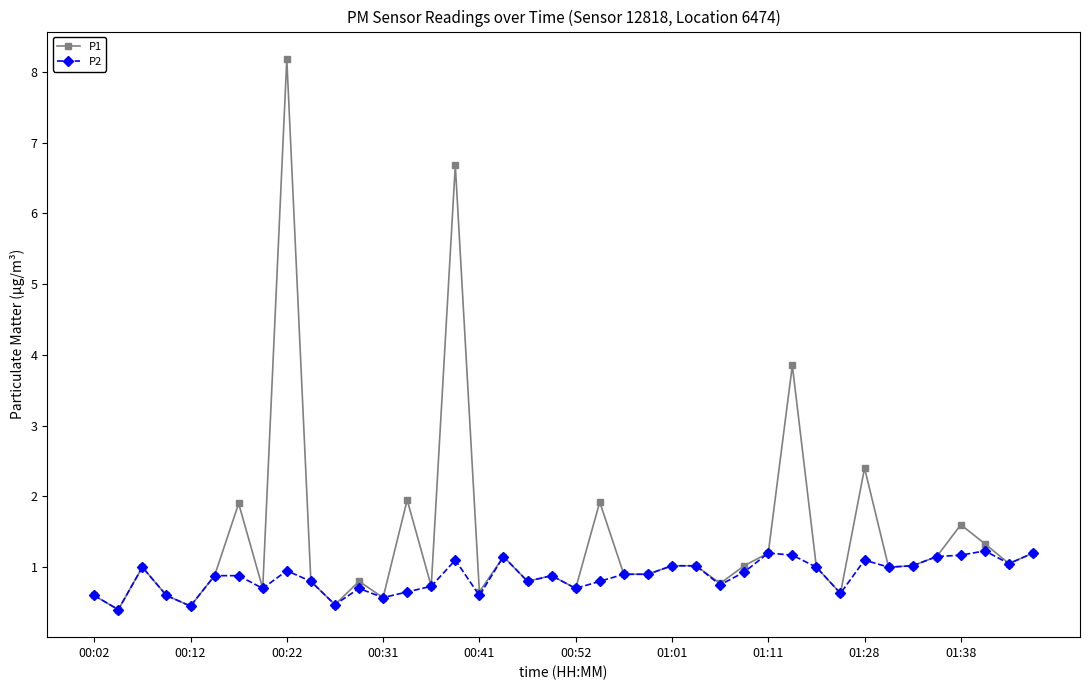

True or false: P2 has more than 1 interior local peaks.

True